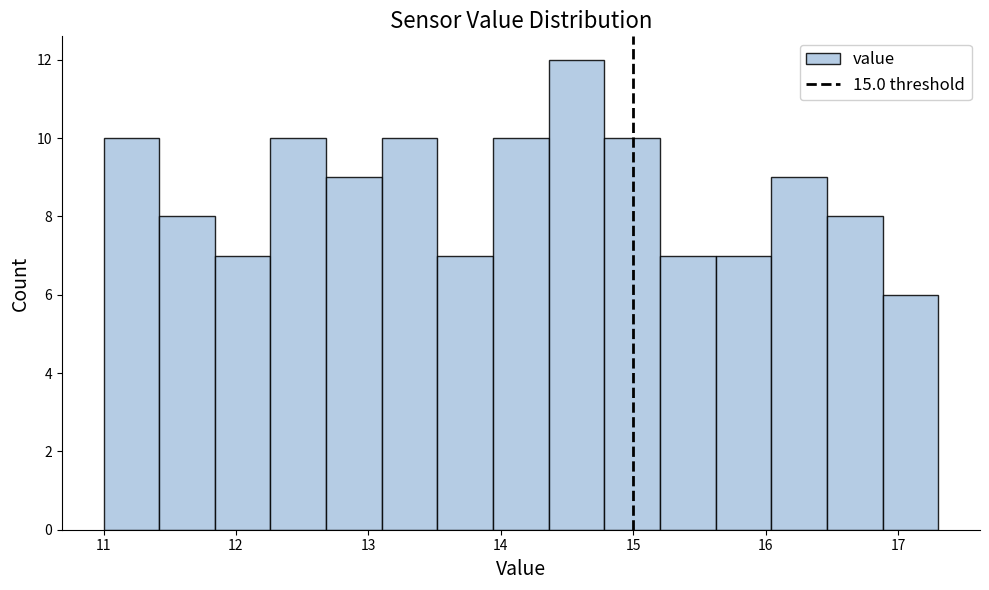

Reading left to right, list every bar in this chart as the range it spans on the x-axis followed by its height. Neither the bar edges nor the heights are printed on the chart, so give them approximately, as read against the axes.

11.0 to 11.4: 10
11.4 to 11.8: 8
11.8 to 12.3: 7
12.3 to 12.7: 10
12.7 to 13.1: 9
13.1 to 13.5: 10
13.5 to 13.9: 7
13.9 to 14.4: 10
14.4 to 14.8: 12
14.8 to 15.2: 10
15.2 to 15.6: 7
15.6 to 16.0: 7
16.0 to 16.5: 9
16.5 to 16.9: 8
16.9 to 17.3: 6